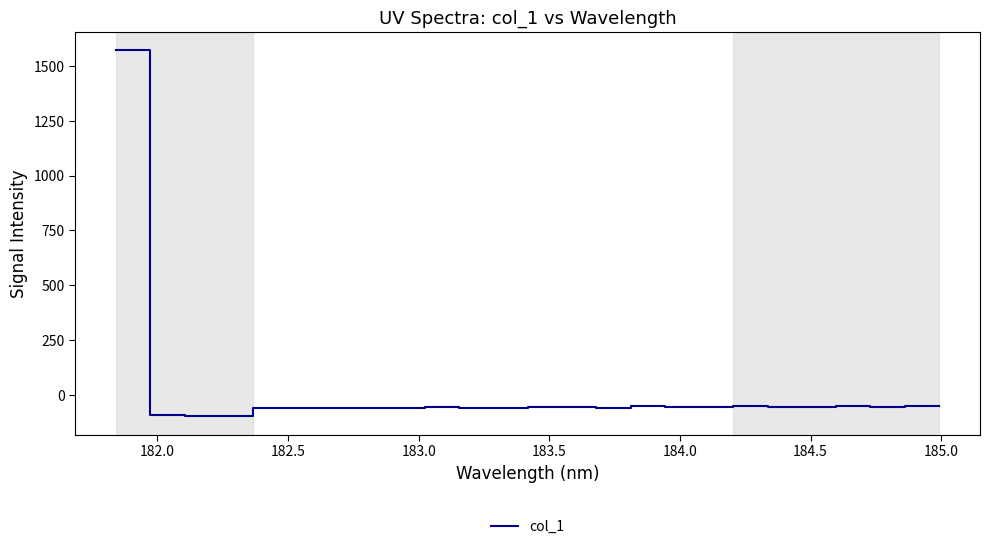

What is the maximum value shown in the chart?

1571.4